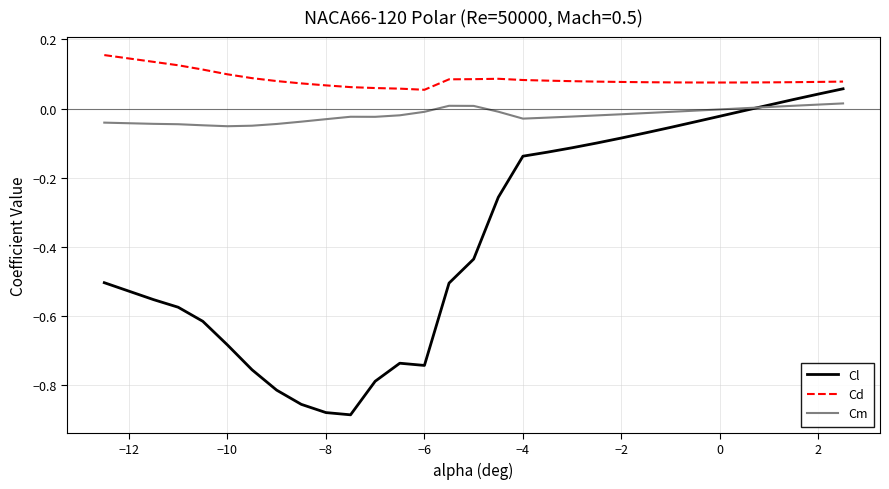

True or false: Cd and Cm intersect in this chart.

False